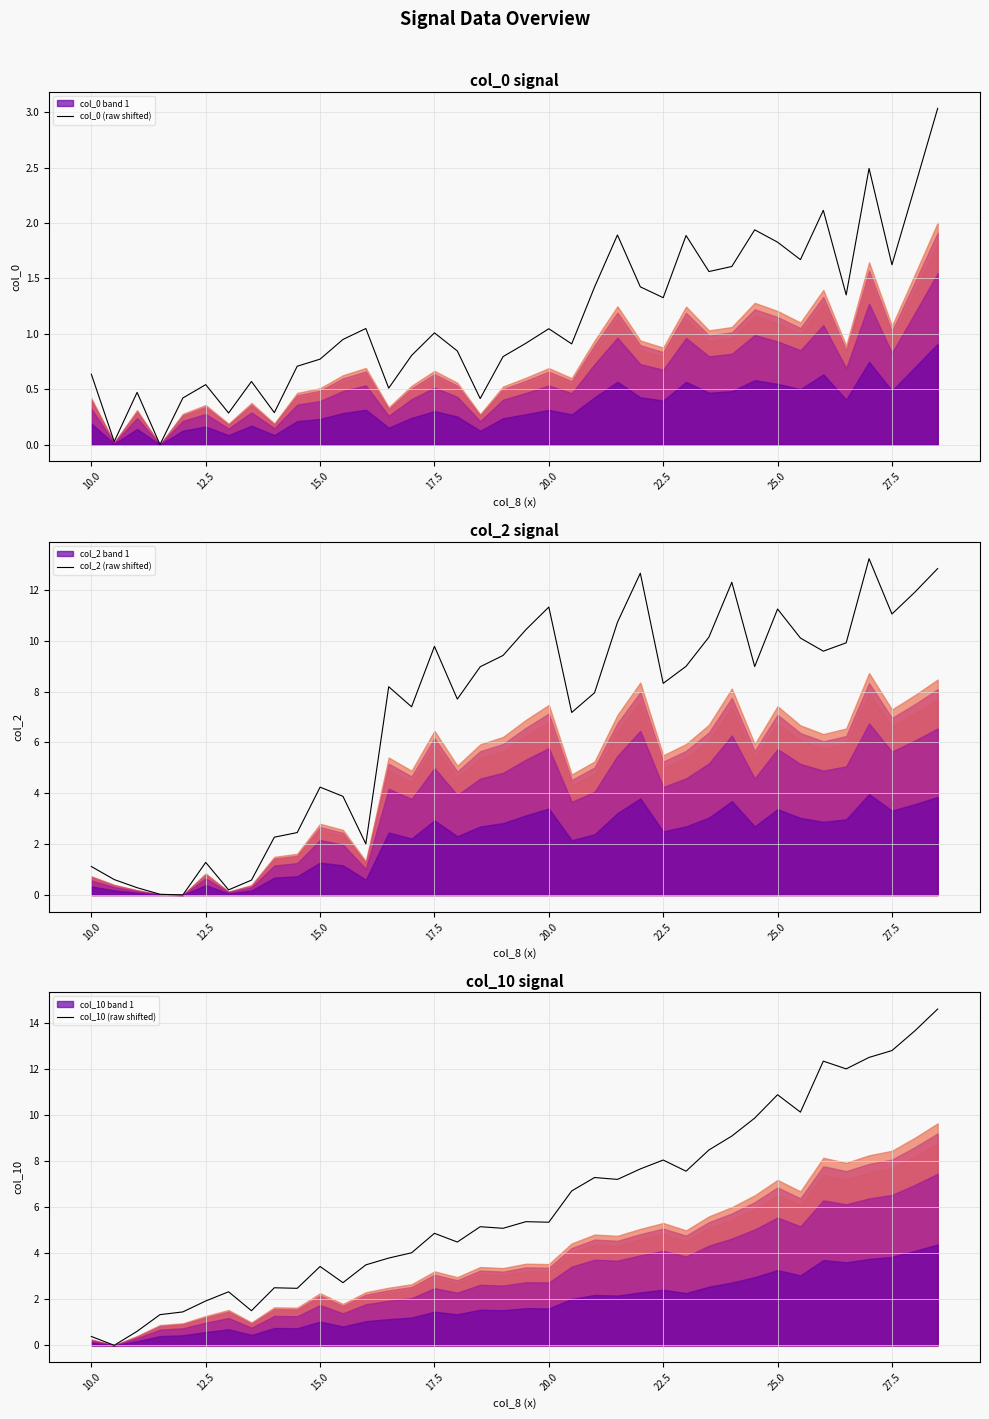

The col_0 (raw shifted) series shows 1.6 at 27.5. True or false?

True